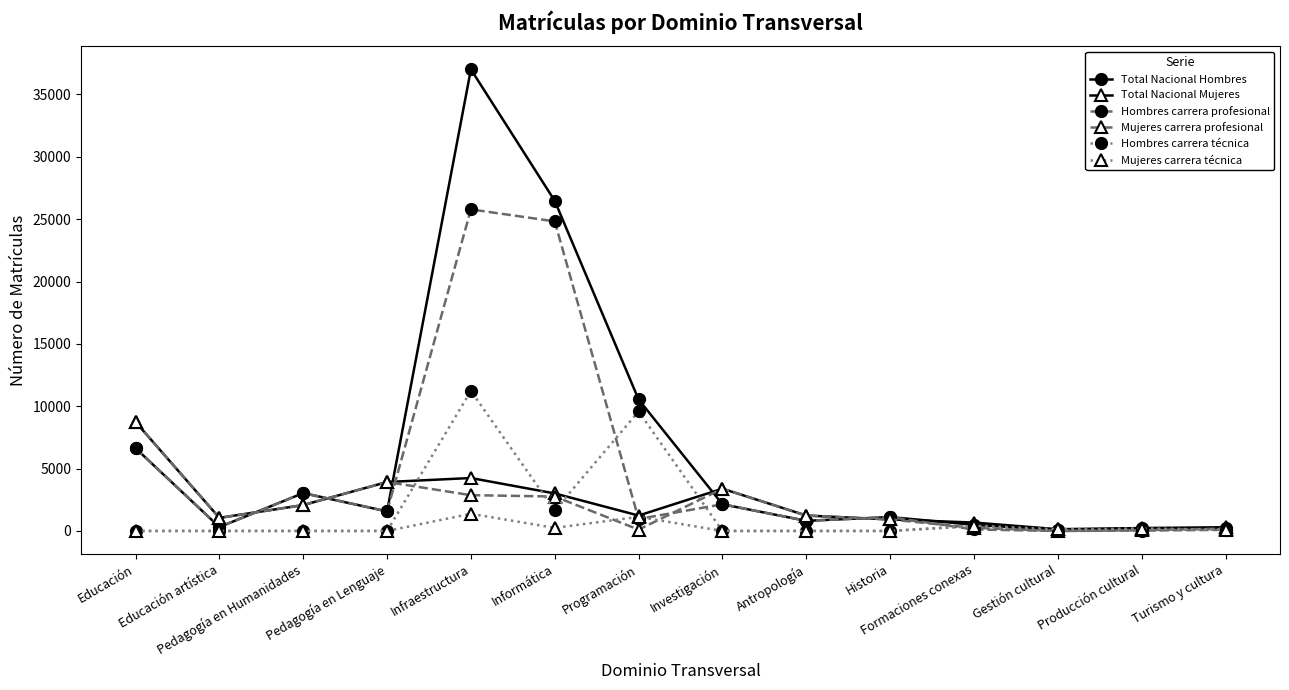

What is the difference between the second highest and second lowest values in the Total Nacional Hombres series?

26270